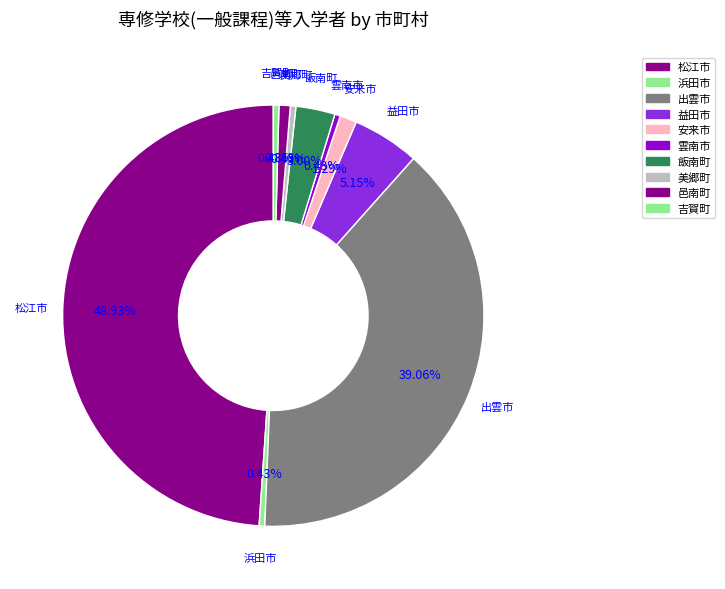

To the nearest percent, what is the difference between the largest and smallest slice percentages?

49%